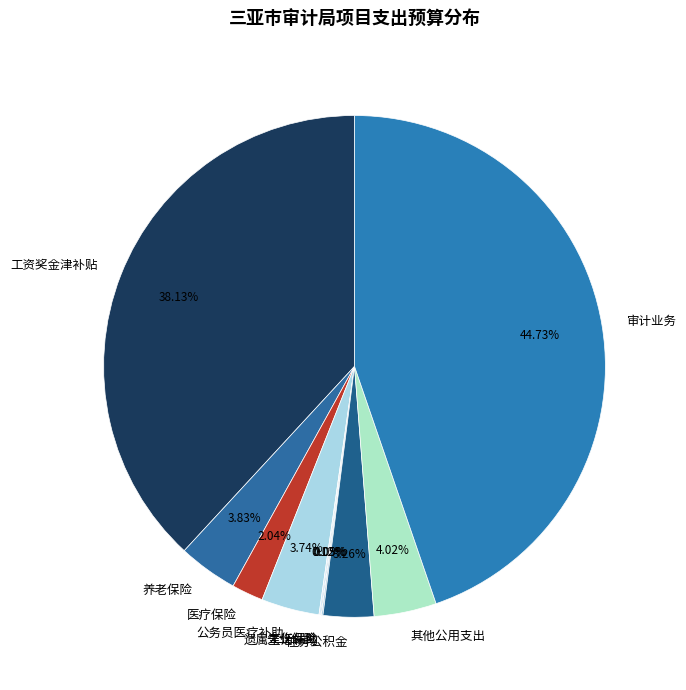

True or false: 公务员医疗补助 accounts for 14% of the total.

False